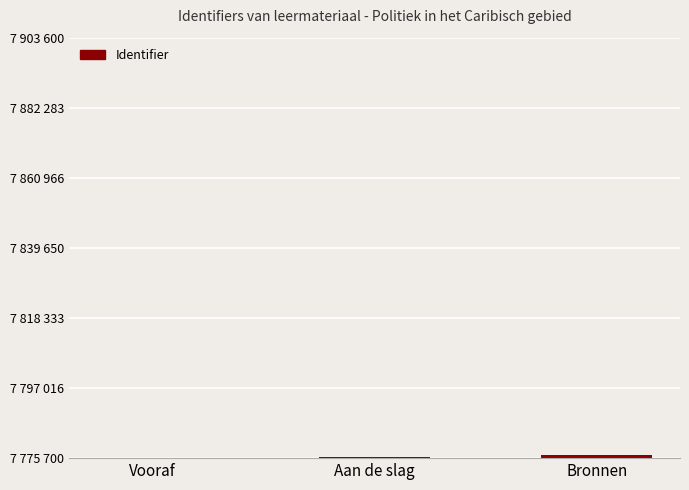

At which label is the value closest to 7776245?

Aan de slag